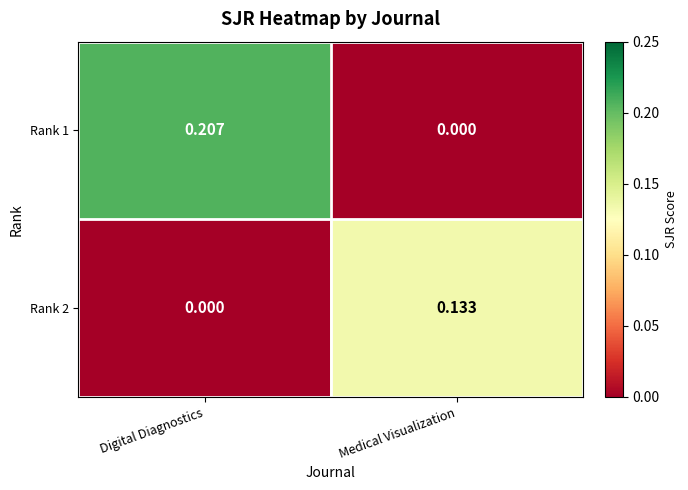

Where is Rank 2 nearest to the value 0?

Digital Diagnostics